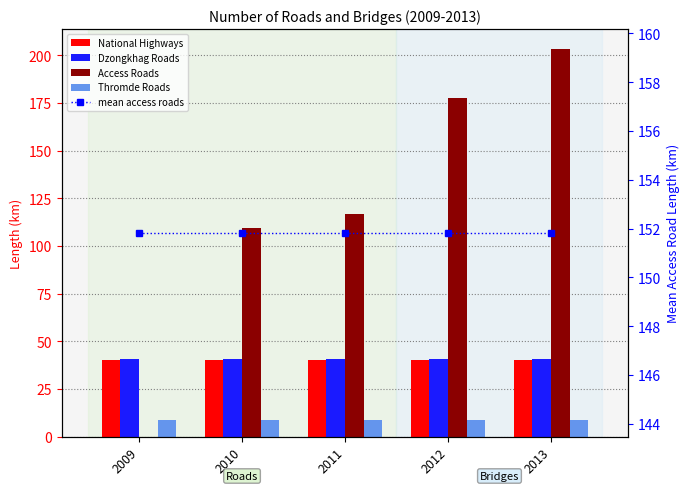

Between 2011 and 2012, which series saw the biggest shift?

Access Roads